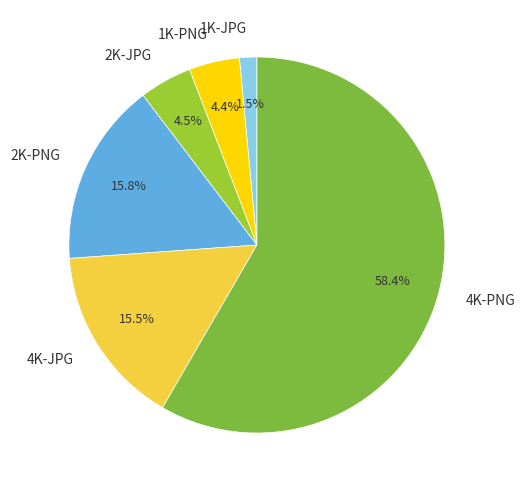

Combined, do 4K-JPG and 1K-PNG account for over 50%?

No